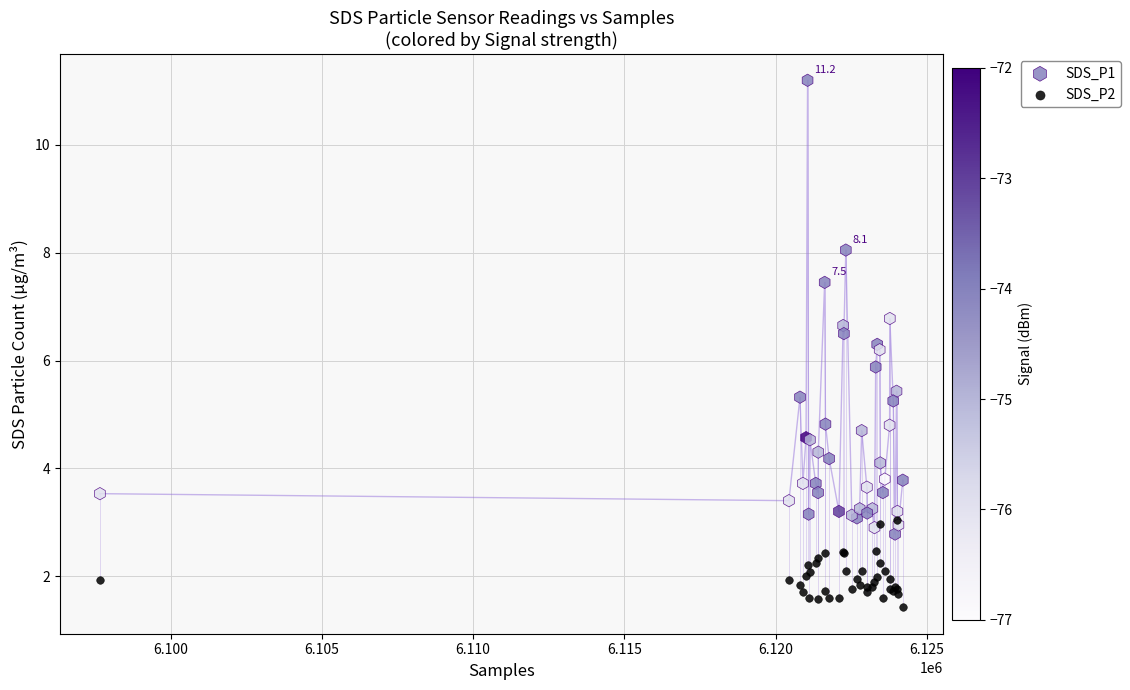

Which series has the widest spread of Y values?

SDS_P1